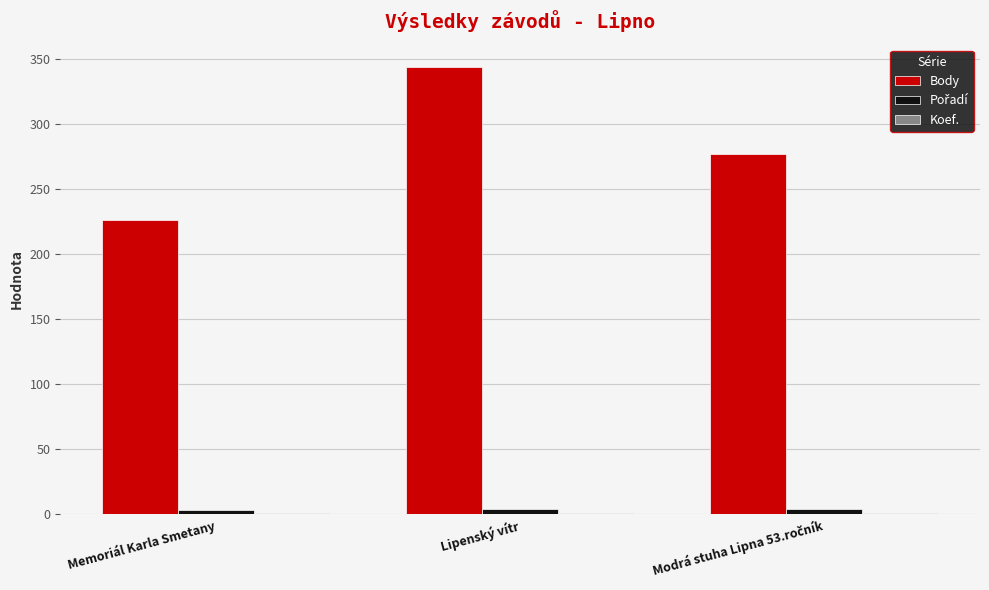

Which series has the largest total across all categories?

Body